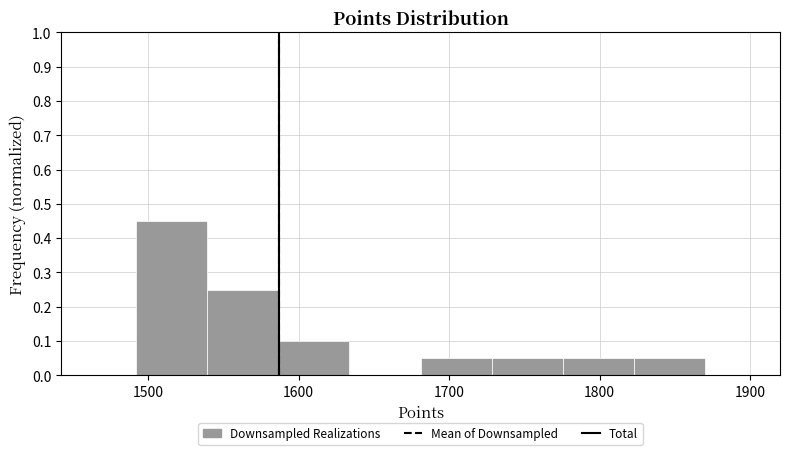

How tall is the bar that spans 1540 to 1590 on the x-axis? Neither the bar edges nor the heights are printed on the chart, so give them approximately, as read against the axes.

0.25